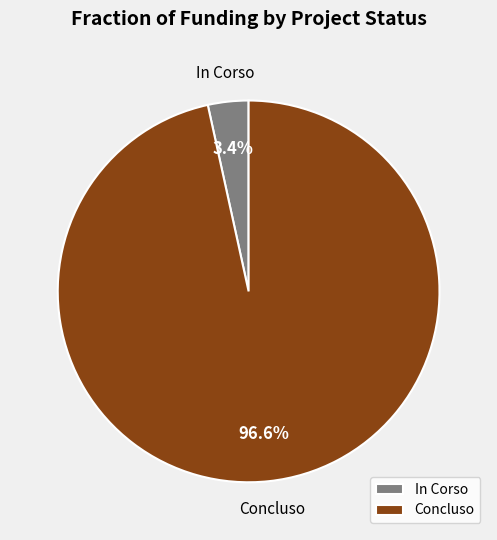

Does Concluso account for over 50% of the chart?

Yes